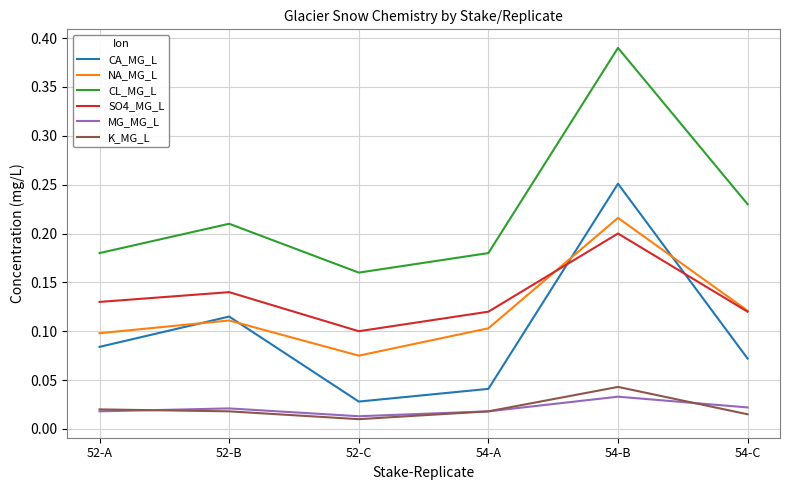

At which label does CL_MG_L reach its minimum?

52-C